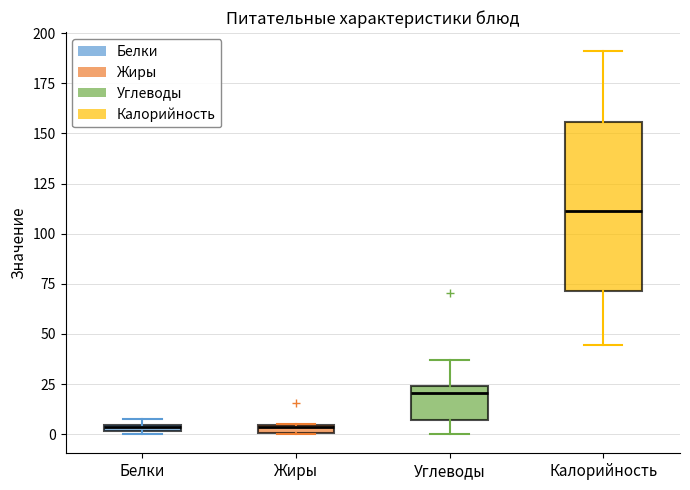

Which box's median line is the highest?

Калорийность